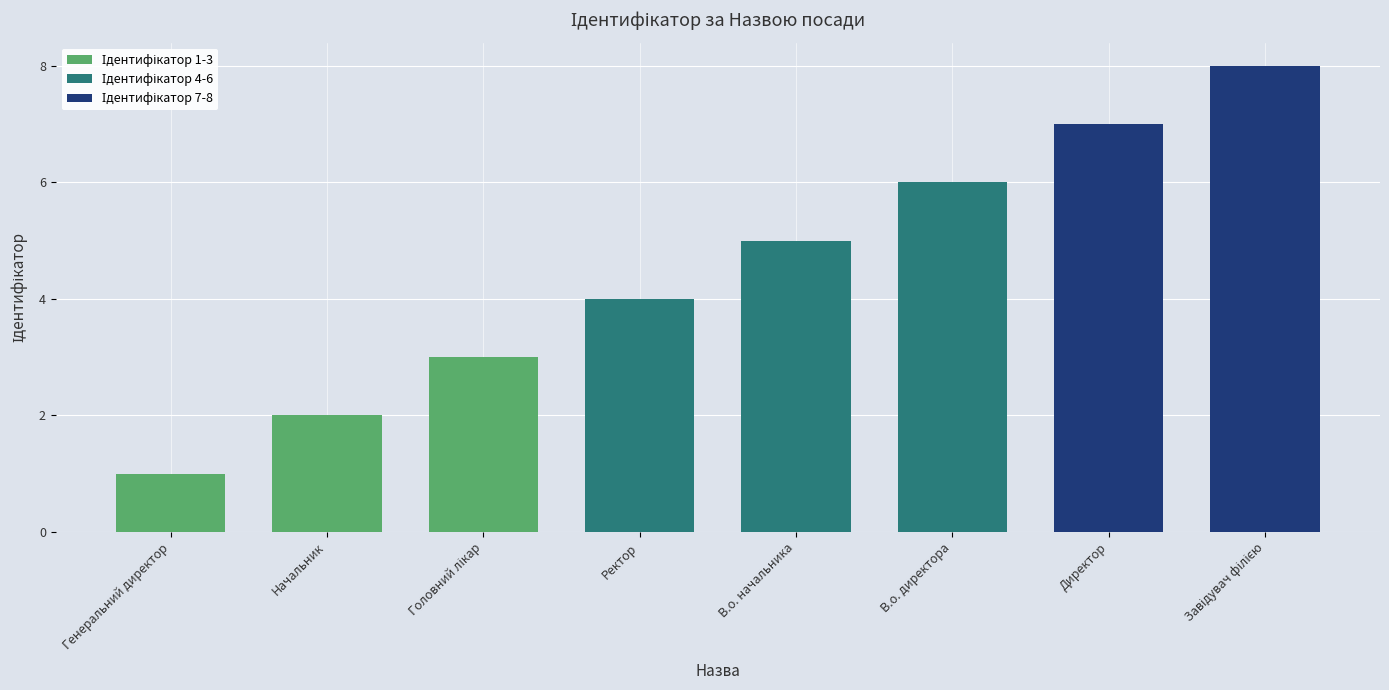

Rank the categories by value from lowest to highest.

Генеральний директор, Начальник, Головний лікар, Ректор, В.о. начальника, В.о. директора, Директор, Завідувач філією